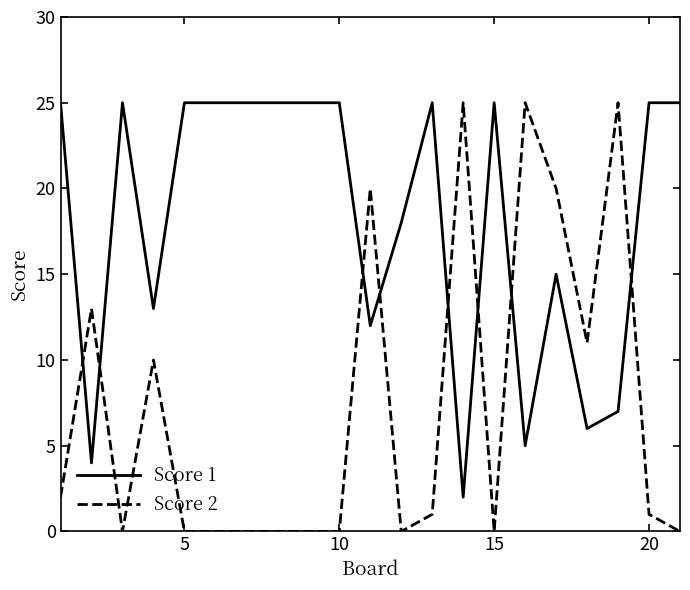

How many values in the Score 1 series are below 25?

9